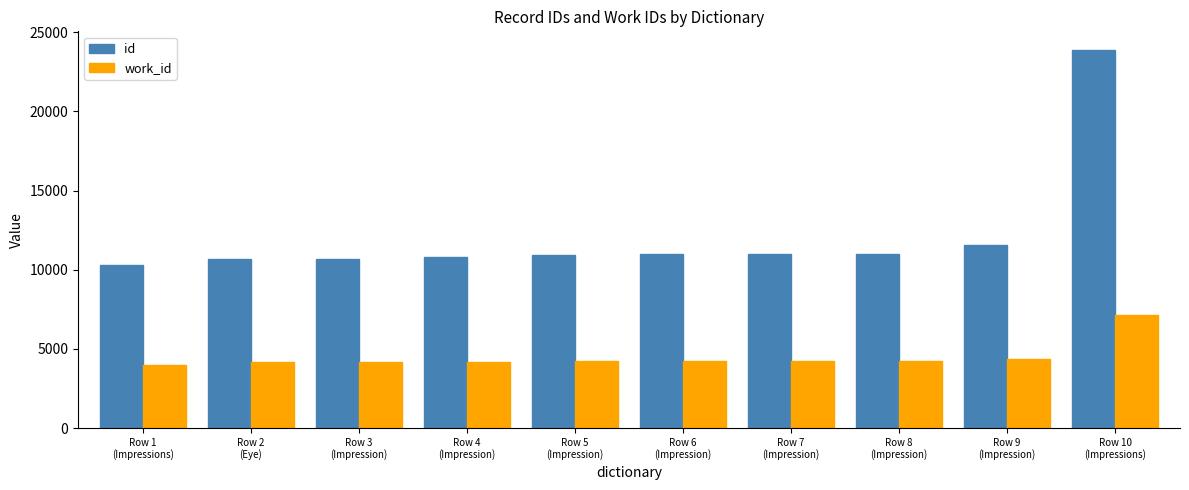

Which series has the largest range (max minus min)?

id